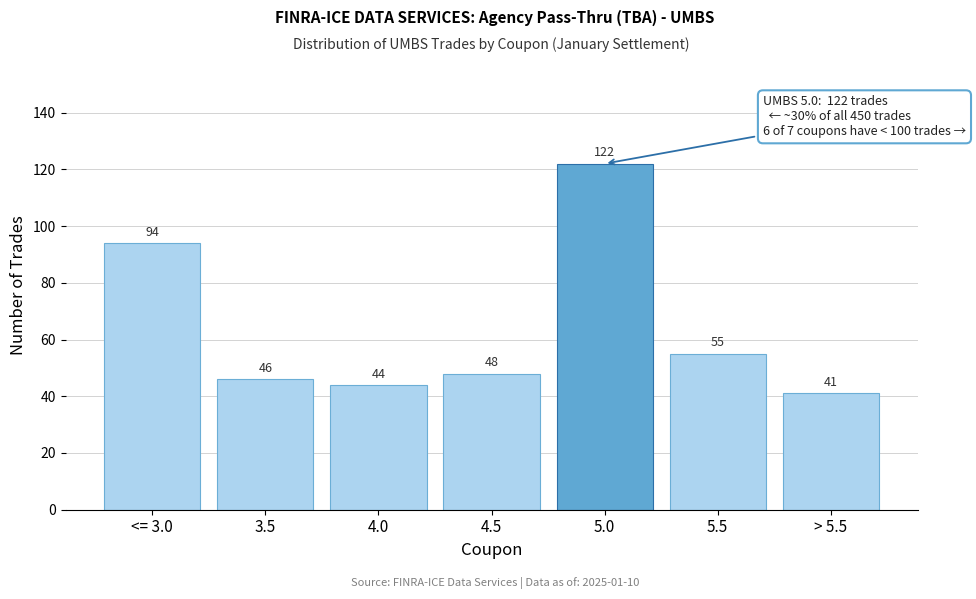

Reading right to left, list all the values displayed in this chart.

> 5.5=41	5.5=55	5.0=122	4.5=48	4.0=44	3.5=46	<= 3.0=94